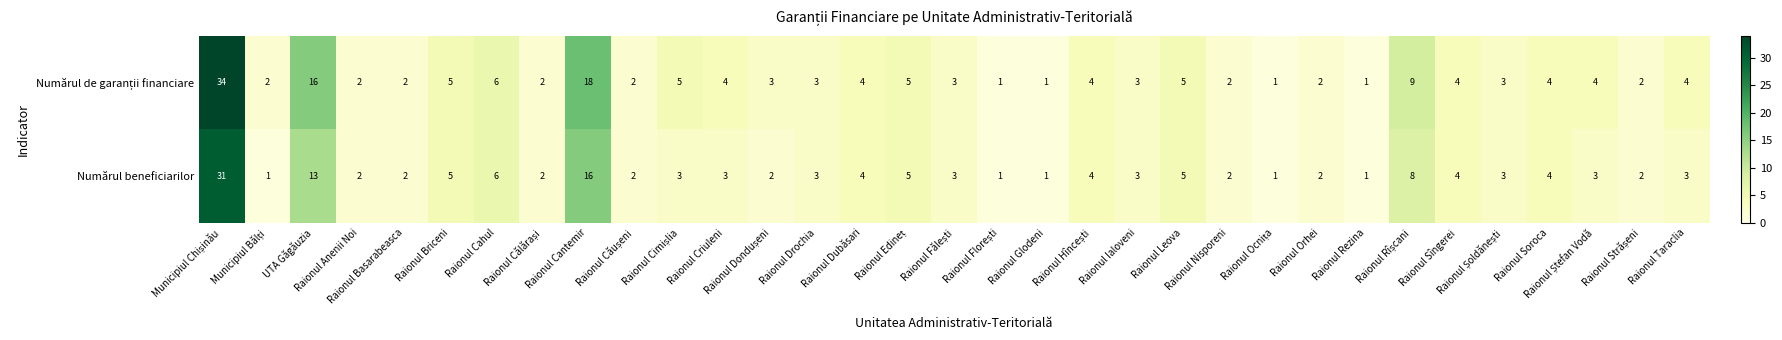

What is the greatest value displayed?

34